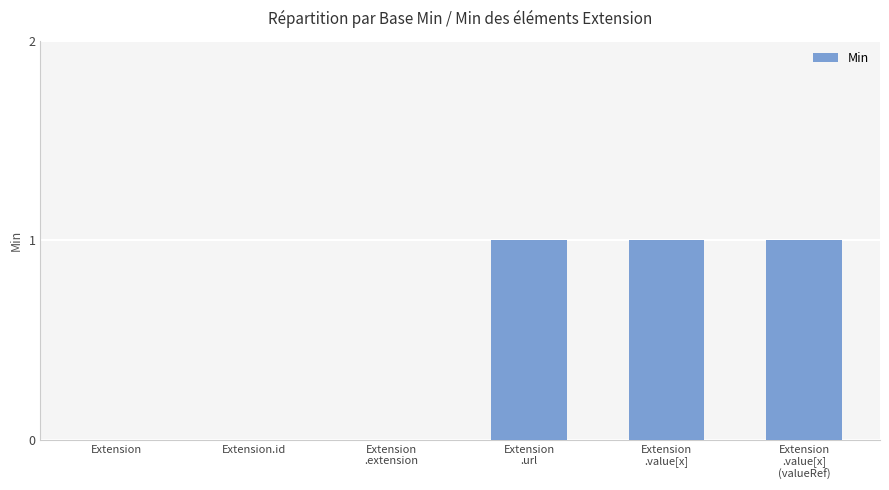

What is the sum of all values?

3